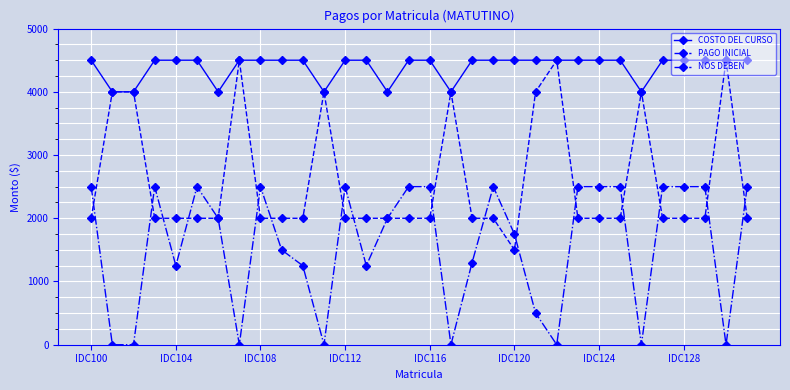

What is the greatest value displayed?

4500